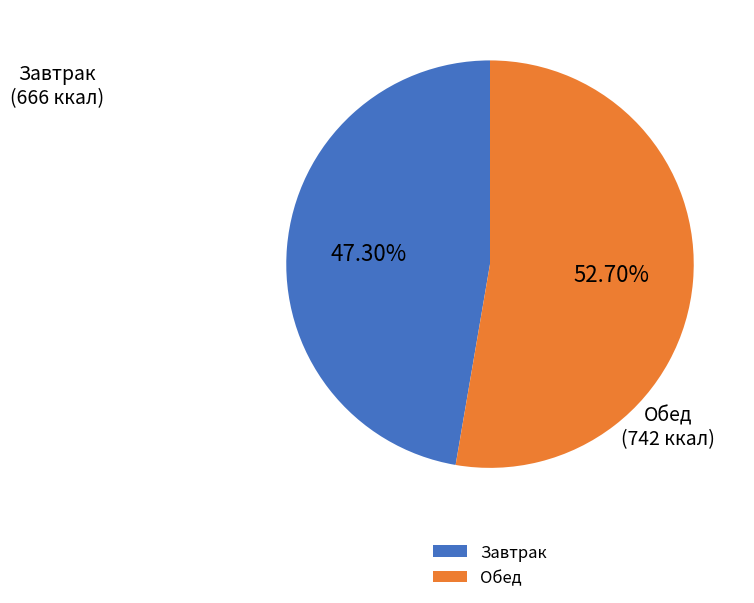

Which slice is the smallest?

Завтрак